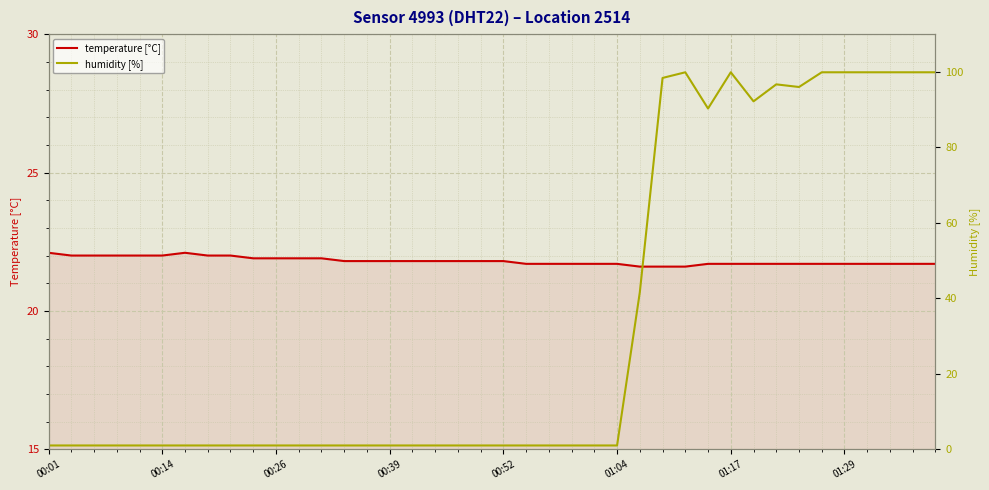

True or false: temperature [°C] has a value of 22.1 at 00:01.

True